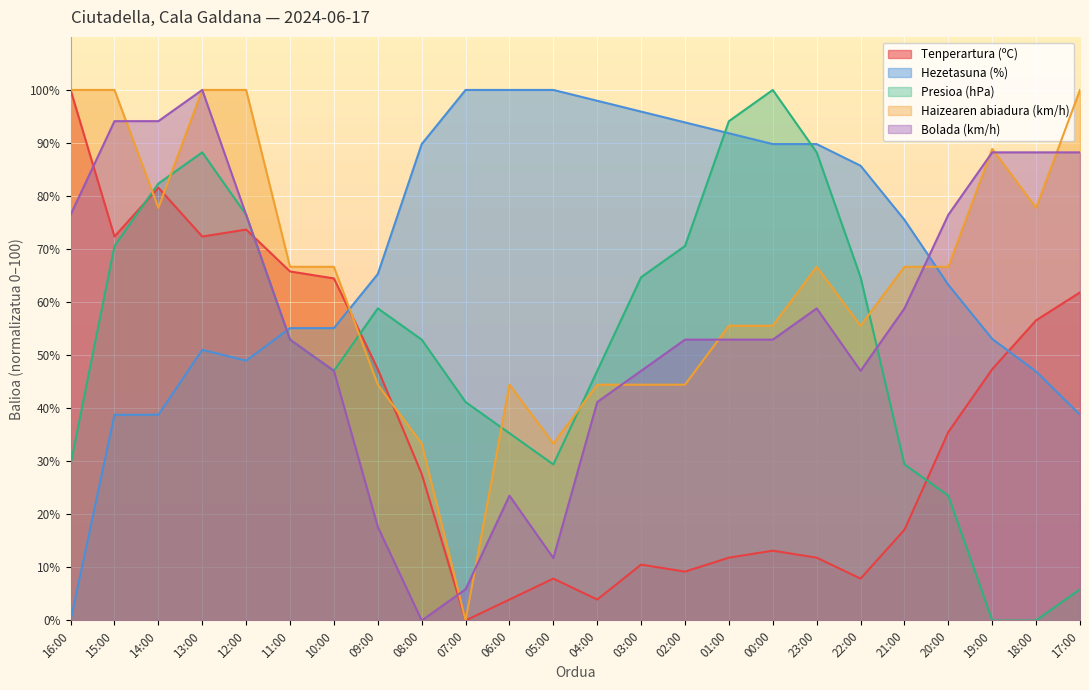

Where do Tenperartura (ºC) and Haizearen abiadura (km/h) first cross each other?

15:00 and 14:00